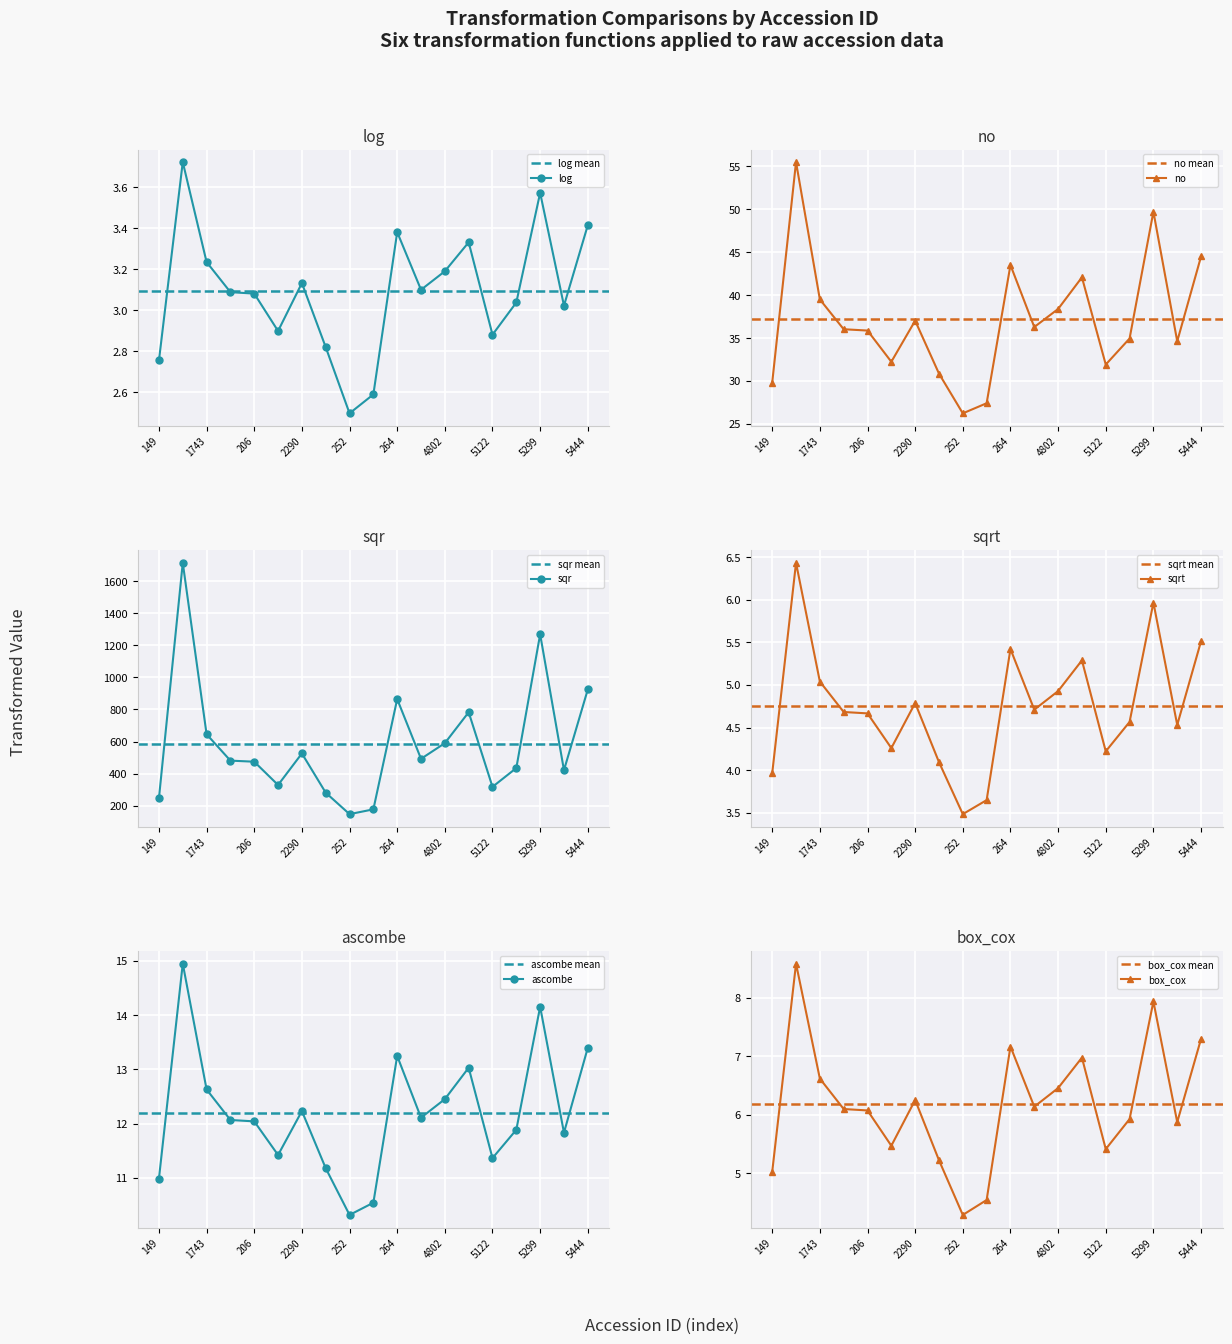

Reading left to right, transcribe all the data shown in this chart.

log: 2.8	3.7	3.2	3.1	3.1	2.9	3.1	2.8	2.5	2.6	3.4	3.1	3.2	3.3	2.9	3.0	3.6	3.0	3.4
no: 29.8	55.5	39.5	36.0	35.9	32.2	37.0	30.9	26.2	27.4	43.5	36.3	38.4	42.1	31.9	34.9	49.7	34.6	44.5
sqr: 246.7	1714.3	645.4	480.9	474.2	329.0	525.7	281.0	147.2	177.1	864.7	492.2	589.9	782.7	317.3	434.7	1268.8	421.4	924.8
sqrt: 4.0	6.4	5.0	4.7	4.7	4.3	4.8	4.1	3.5	3.6	5.4	4.7	4.9	5.3	4.2	4.6	6.0	4.5	5.5
ascombe: 11.0	14.9	12.6	12.1	12.0	11.4	12.2	11.2	10.3	10.5	13.2	12.1	12.5	13.0	11.4	11.9	14.2	11.8	13.4
box_cox: 5.0	8.6	6.6	6.1	6.1	5.5	6.3	5.2	4.3	4.5	7.2	6.1	6.5	7.0	5.4	5.9	7.9	5.9	7.3